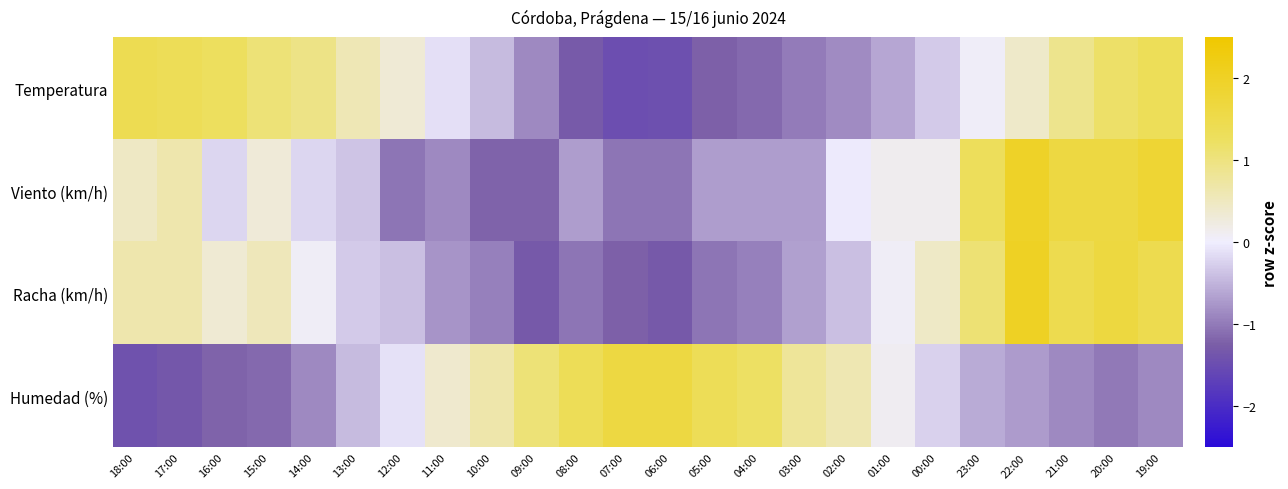

Between 04:00 and 19:00, which is larger?

19:00